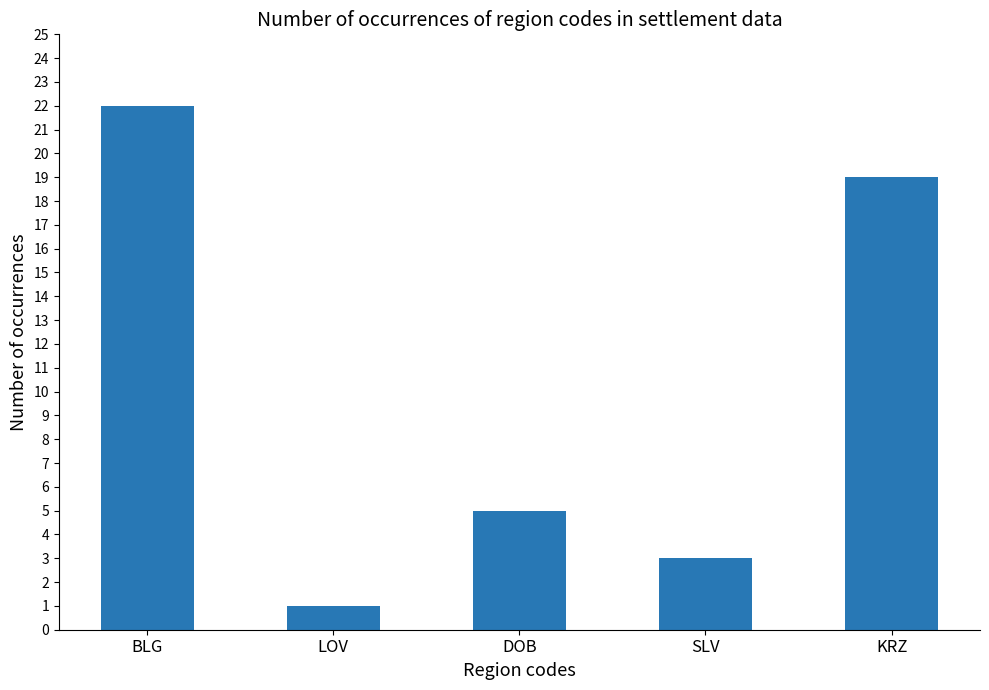

Reading left to right, list all the values displayed in this chart.

22	1	5	3	19